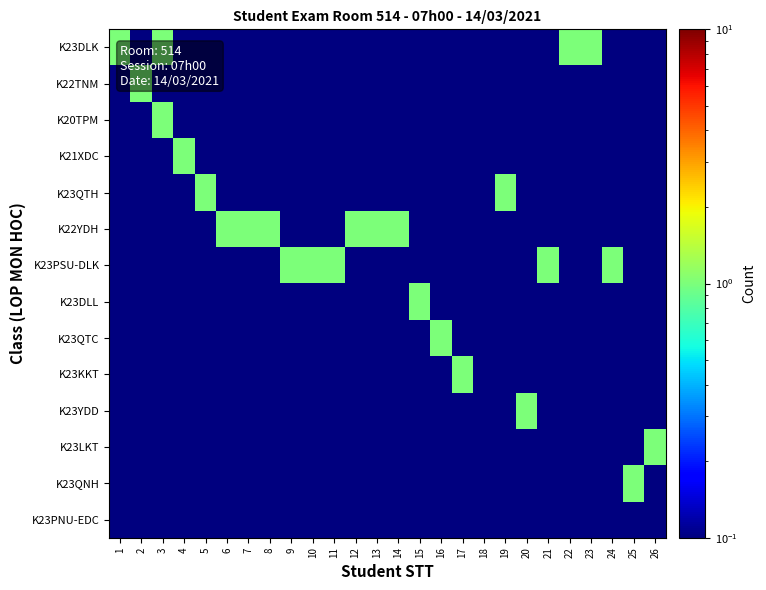

Reading right to left, extract all data points from this chart.

K23DLK: 26=0.1	25=0.1	24=0.1	23=1.0	22=1.0	21=0.1	20=0.1	19=0.1	18=0.1	17=0.1	16=0.1	15=0.1	14=0.1	13=0.1	12=0.1	11=0.1	10=0.1	9=0.1	8=0.1	7=0.1	6=0.1	5=0.1	4=0.1	3=1.0	2=0.1	1=1.0
K22TNM: 26=0.1	25=0.1	24=0.1	23=0.1	22=0.1	21=0.1	20=0.1	19=0.1	18=0.1	17=0.1	16=0.1	15=0.1	14=0.1	13=0.1	12=0.1	11=0.1	10=0.1	9=0.1	8=0.1	7=0.1	6=0.1	5=0.1	4=0.1	3=0.1	2=1.0	1=0.1
K20TPM: 26=0.1	25=0.1	24=0.1	23=0.1	22=0.1	21=0.1	20=0.1	19=0.1	18=0.1	17=0.1	16=0.1	15=0.1	14=0.1	13=0.1	12=0.1	11=0.1	10=0.1	9=0.1	8=0.1	7=0.1	6=0.1	5=0.1	4=0.1	3=1.0	2=0.1	1=0.1
K21XDC: 26=0.1	25=0.1	24=0.1	23=0.1	22=0.1	21=0.1	20=0.1	19=0.1	18=0.1	17=0.1	16=0.1	15=0.1	14=0.1	13=0.1	12=0.1	11=0.1	10=0.1	9=0.1	8=0.1	7=0.1	6=0.1	5=0.1	4=1.0	3=0.1	2=0.1	1=0.1
K23QTH: 26=0.1	25=0.1	24=0.1	23=0.1	22=0.1	21=0.1	20=0.1	19=1.0	18=0.1	17=0.1	16=0.1	15=0.1	14=0.1	13=0.1	12=0.1	11=0.1	10=0.1	9=0.1	8=0.1	7=0.1	6=0.1	5=1.0	4=0.1	3=0.1	2=0.1	1=0.1
K22YDH: 26=0.1	25=0.1	24=0.1	23=0.1	22=0.1	21=0.1	20=0.1	19=0.1	18=0.1	17=0.1	16=0.1	15=0.1	14=1.0	13=1.0	12=1.0	11=0.1	10=0.1	9=0.1	8=1.0	7=1.0	6=1.0	5=0.1	4=0.1	3=0.1	2=0.1	1=0.1
K23PSU-DLK: 26=0.1	25=0.1	24=1.0	23=0.1	22=0.1	21=1.0	20=0.1	19=0.1	18=0.1	17=0.1	16=0.1	15=0.1	14=0.1	13=0.1	12=0.1	11=1.0	10=1.0	9=1.0	8=0.1	7=0.1	6=0.1	5=0.1	4=0.1	3=0.1	2=0.1	1=0.1
K23DLL: 26=0.1	25=0.1	24=0.1	23=0.1	22=0.1	21=0.1	20=0.1	19=0.1	18=0.1	17=0.1	16=0.1	15=1.0	14=0.1	13=0.1	12=0.1	11=0.1	10=0.1	9=0.1	8=0.1	7=0.1	6=0.1	5=0.1	4=0.1	3=0.1	2=0.1	1=0.1
K23QTC: 26=0.1	25=0.1	24=0.1	23=0.1	22=0.1	21=0.1	20=0.1	19=0.1	18=0.1	17=0.1	16=1.0	15=0.1	14=0.1	13=0.1	12=0.1	11=0.1	10=0.1	9=0.1	8=0.1	7=0.1	6=0.1	5=0.1	4=0.1	3=0.1	2=0.1	1=0.1
K23KKT: 26=0.1	25=0.1	24=0.1	23=0.1	22=0.1	21=0.1	20=0.1	19=0.1	18=0.1	17=1.0	16=0.1	15=0.1	14=0.1	13=0.1	12=0.1	11=0.1	10=0.1	9=0.1	8=0.1	7=0.1	6=0.1	5=0.1	4=0.1	3=0.1	2=0.1	1=0.1
K23YDD: 26=0.1	25=0.1	24=0.1	23=0.1	22=0.1	21=0.1	20=1.0	19=0.1	18=0.1	17=0.1	16=0.1	15=0.1	14=0.1	13=0.1	12=0.1	11=0.1	10=0.1	9=0.1	8=0.1	7=0.1	6=0.1	5=0.1	4=0.1	3=0.1	2=0.1	1=0.1
K23LKT: 26=1.0	25=0.1	24=0.1	23=0.1	22=0.1	21=0.1	20=0.1	19=0.1	18=0.1	17=0.1	16=0.1	15=0.1	14=0.1	13=0.1	12=0.1	11=0.1	10=0.1	9=0.1	8=0.1	7=0.1	6=0.1	5=0.1	4=0.1	3=0.1	2=0.1	1=0.1
K23QNH: 26=0.1	25=1.0	24=0.1	23=0.1	22=0.1	21=0.1	20=0.1	19=0.1	18=0.1	17=0.1	16=0.1	15=0.1	14=0.1	13=0.1	12=0.1	11=0.1	10=0.1	9=0.1	8=0.1	7=0.1	6=0.1	5=0.1	4=0.1	3=0.1	2=0.1	1=0.1
K23PNU-EDC: 26=0.1	25=0.1	24=0.1	23=0.1	22=0.1	21=0.1	20=0.1	19=0.1	18=0.1	17=0.1	16=0.1	15=0.1	14=0.1	13=0.1	12=0.1	11=0.1	10=0.1	9=0.1	8=0.1	7=0.1	6=0.1	5=0.1	4=0.1	3=0.1	2=0.1	1=0.1